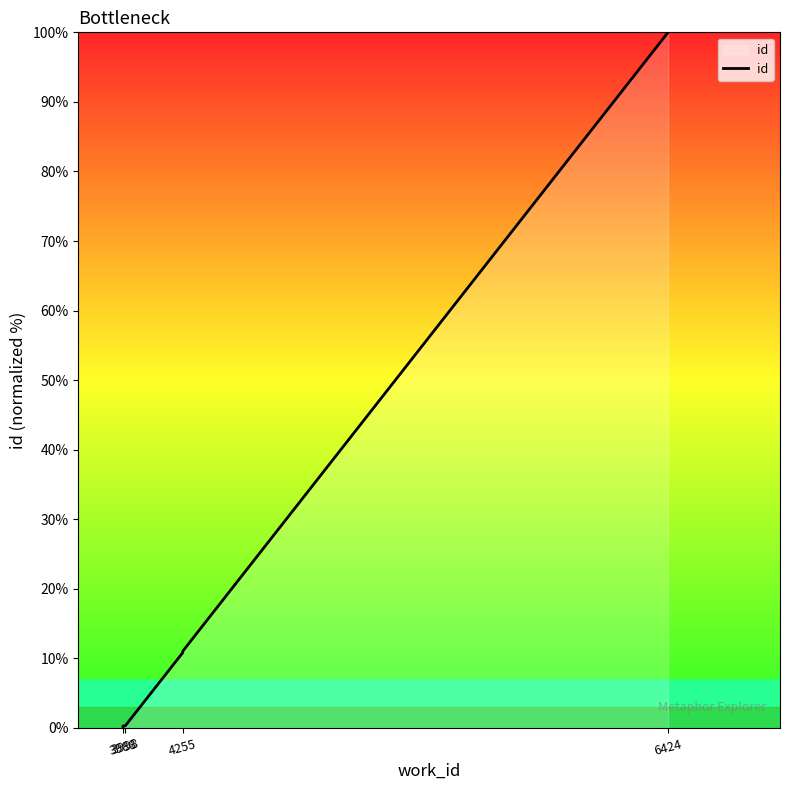

How many values are above zero?

9